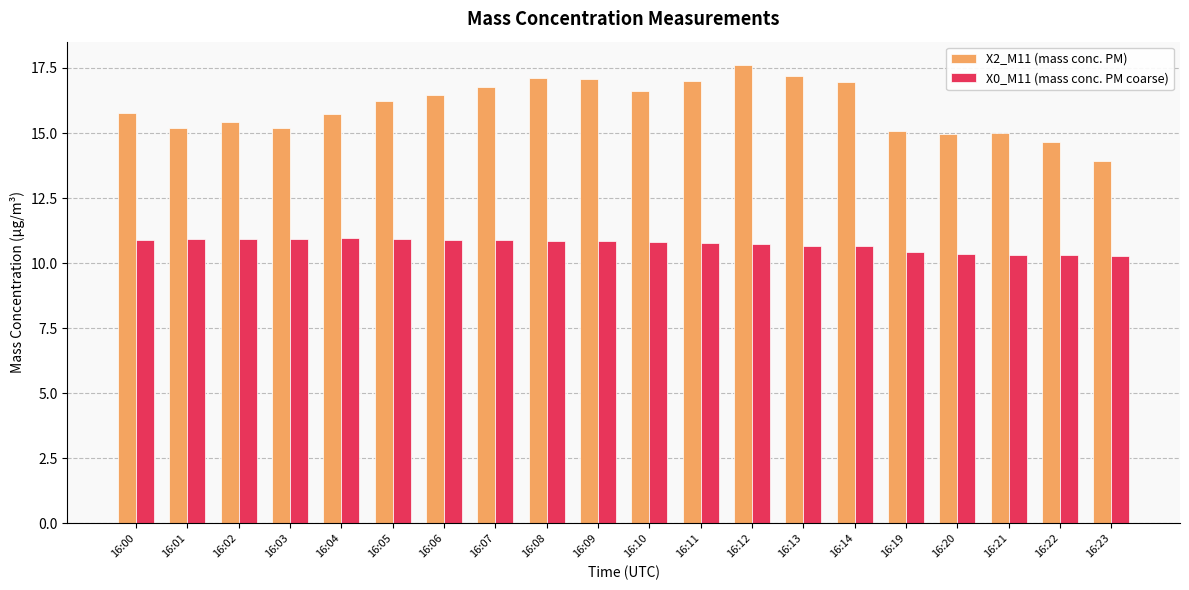

Where does the X2_M11 (mass conc. PM) series first go above 16?

16:05